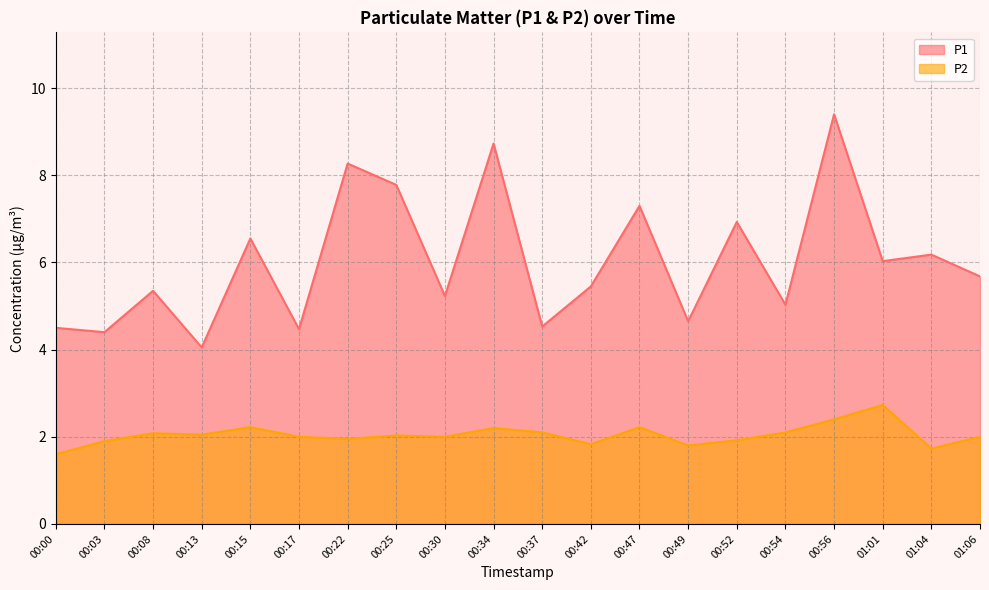

True or false: P2 and P1 cross at least once.

False